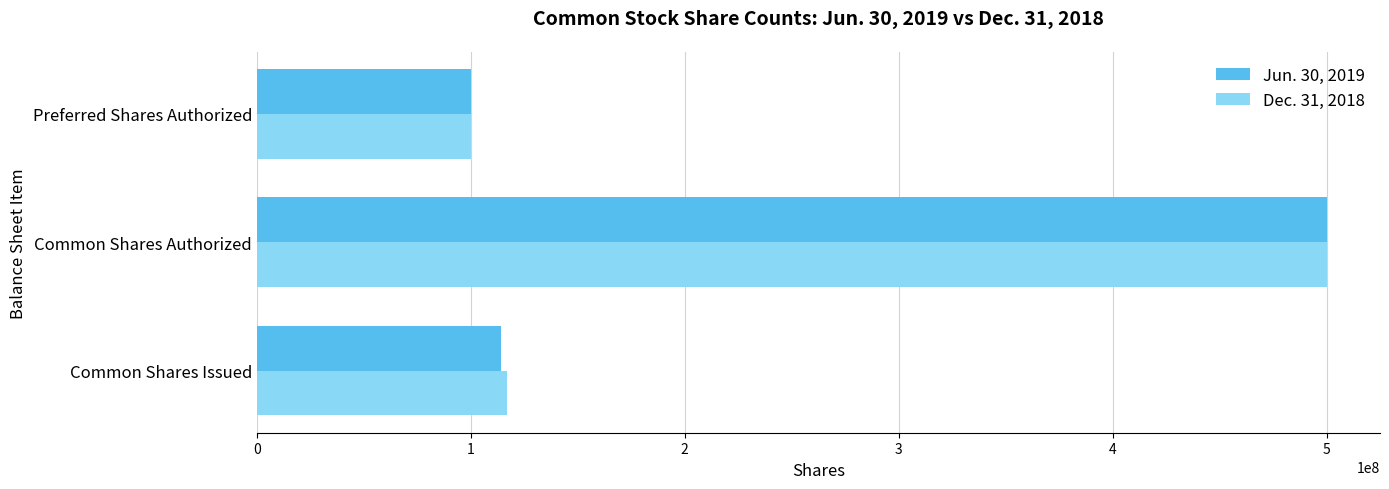

True or false: Dec. 31, 2018 has a value of 100000000 at Preferred Shares Authorized.

True